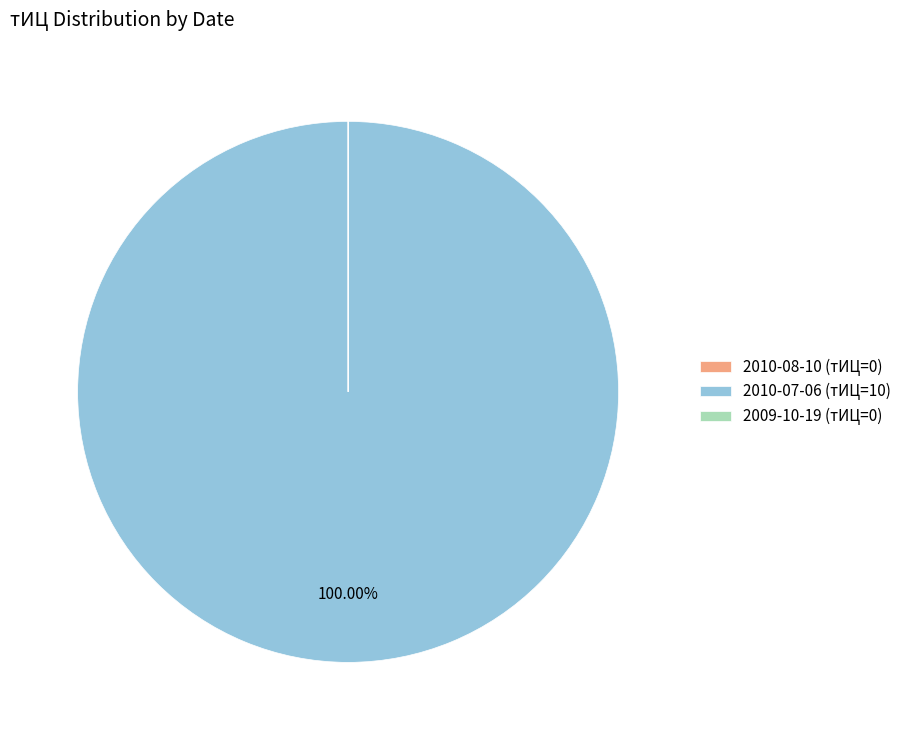

Is there any slice that represents more than half of the pie?

Yes